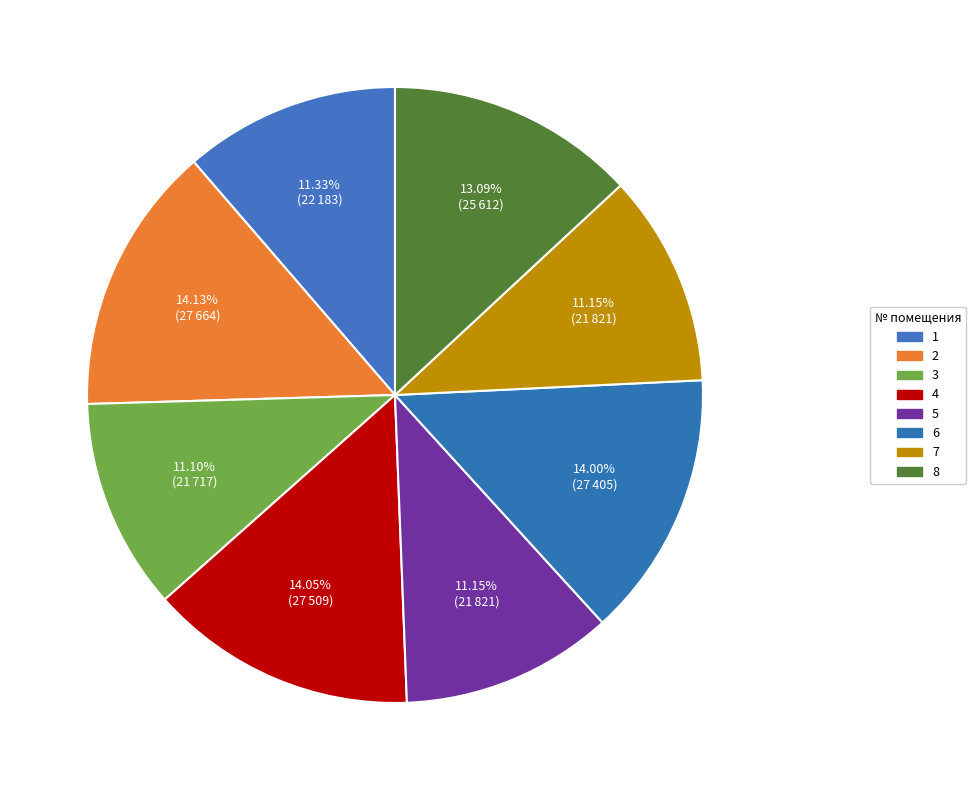

What is the ratio of the value at 7 to the value at 5?

1.0